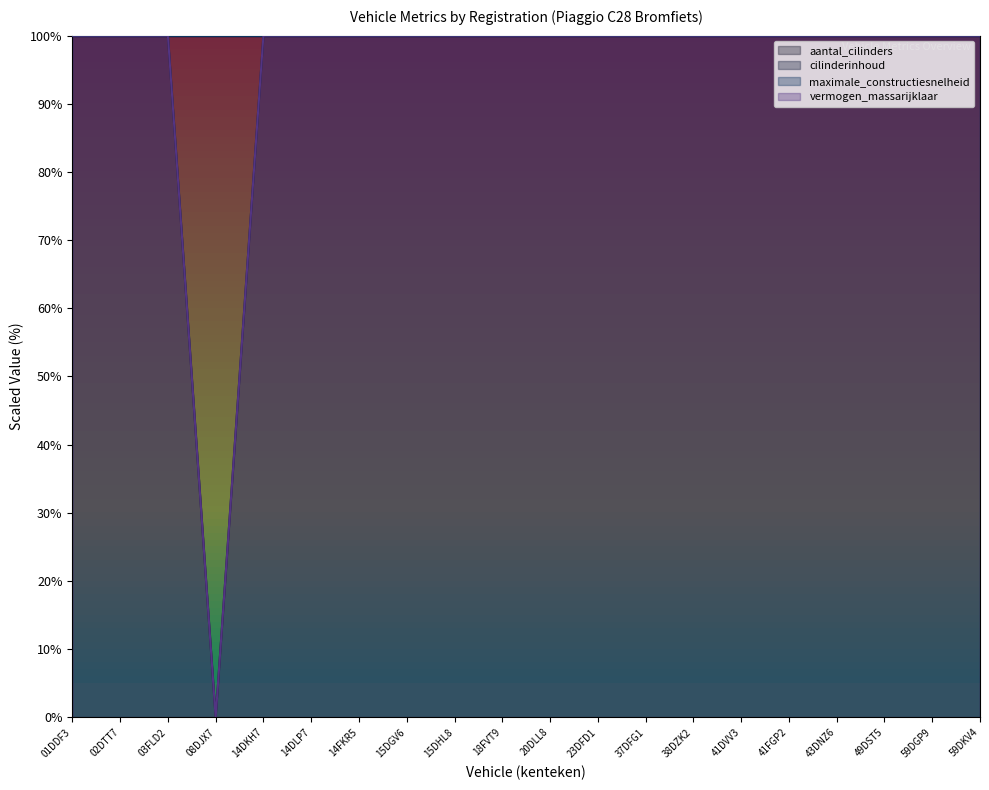

True or false: aantal_cilinders has a value of 168 at 49DST5.

False